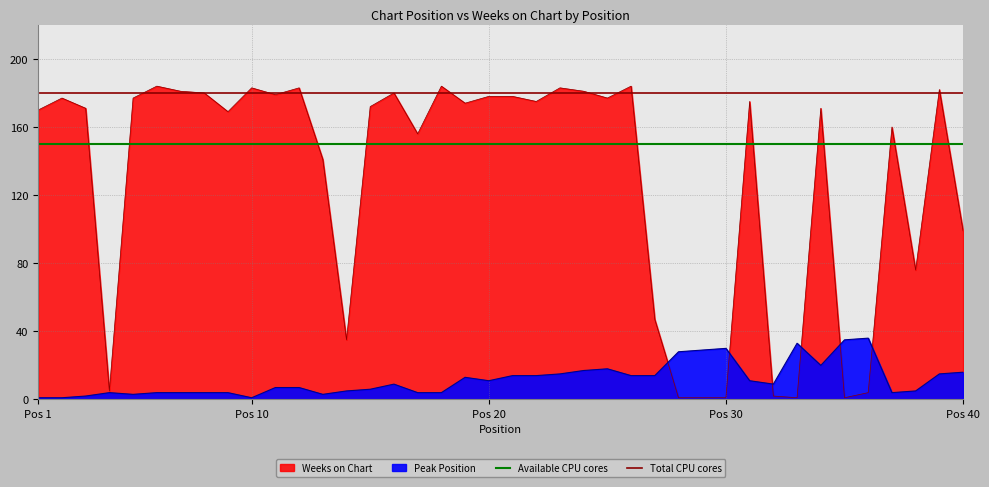

At which label is Available CPU cores closest to 150?

Pos 1